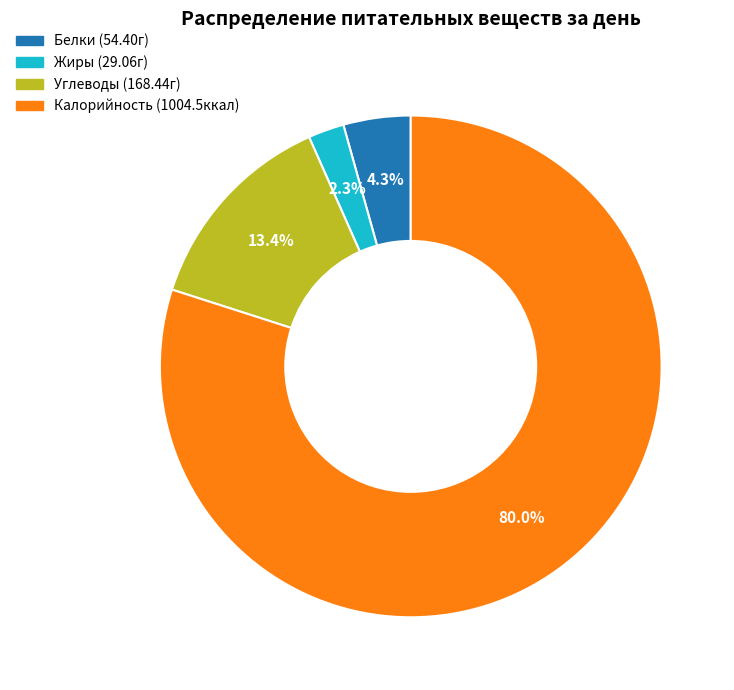

Is there any slice that represents more than half of the pie?

Yes